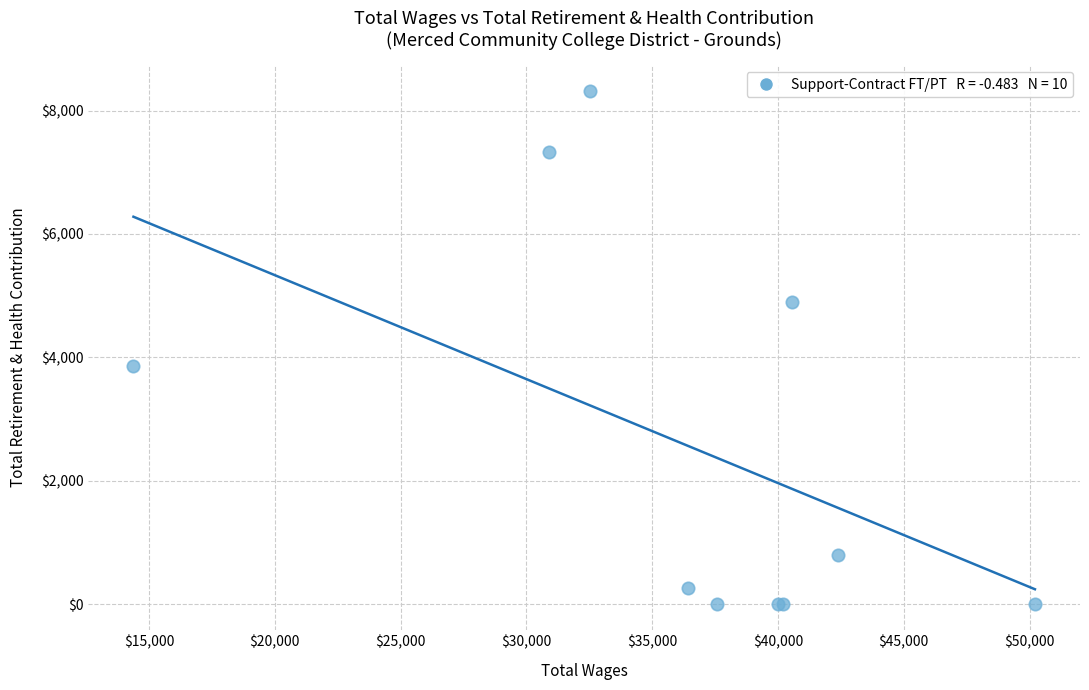

What Y value in the scatter plot is closest to 4161?

3864